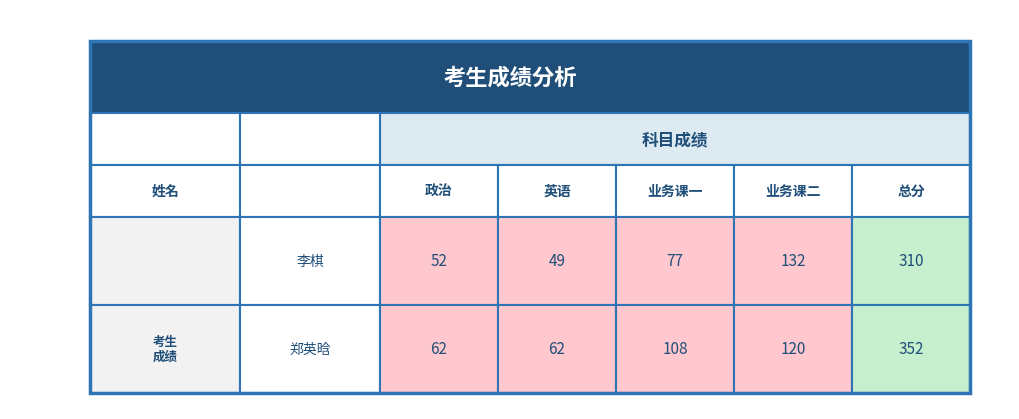

The 郑英晗 series shows 625 at 4. True or false?

False